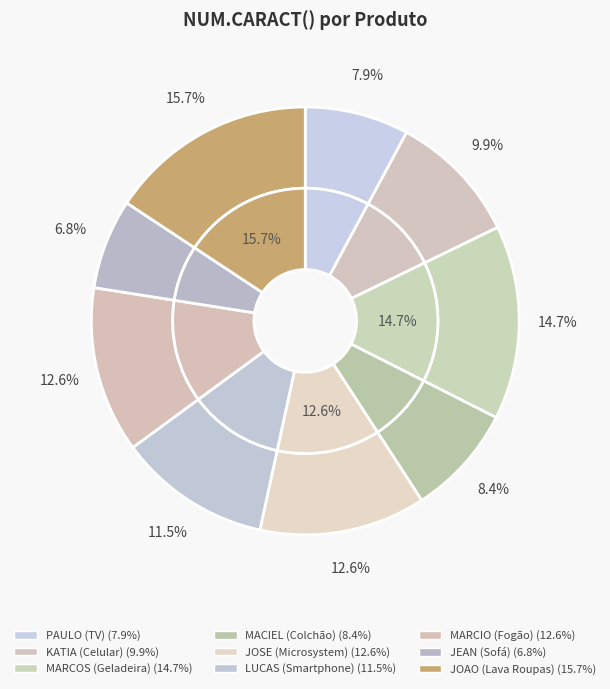

Is it true that PAULO (TV) is 8% of the pie?

True